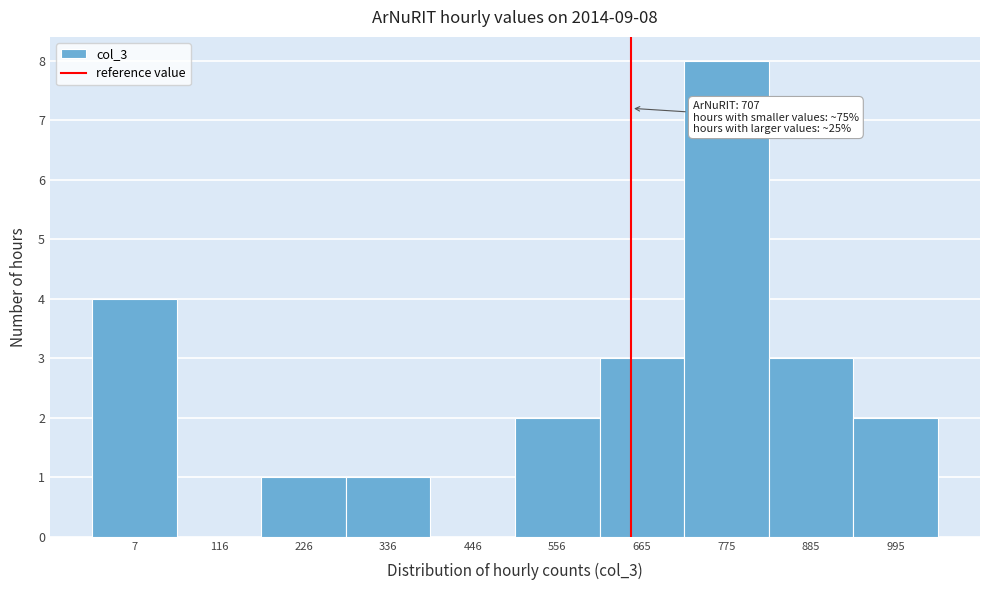

Reading right to left, list all the values displayed in this chart.

995=2	885=3	775=8	665=3	556=2	446=0	336=1	226=1	116=0	7=4